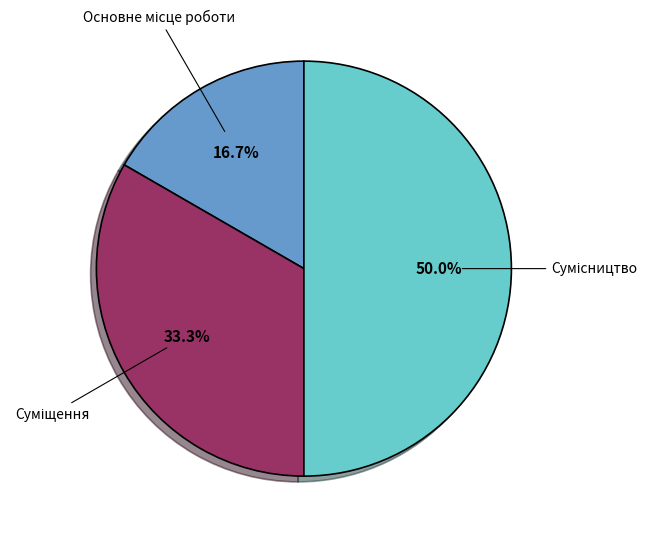

What is the total percentage of Основне місце роботи and Суміщення?

50.0%